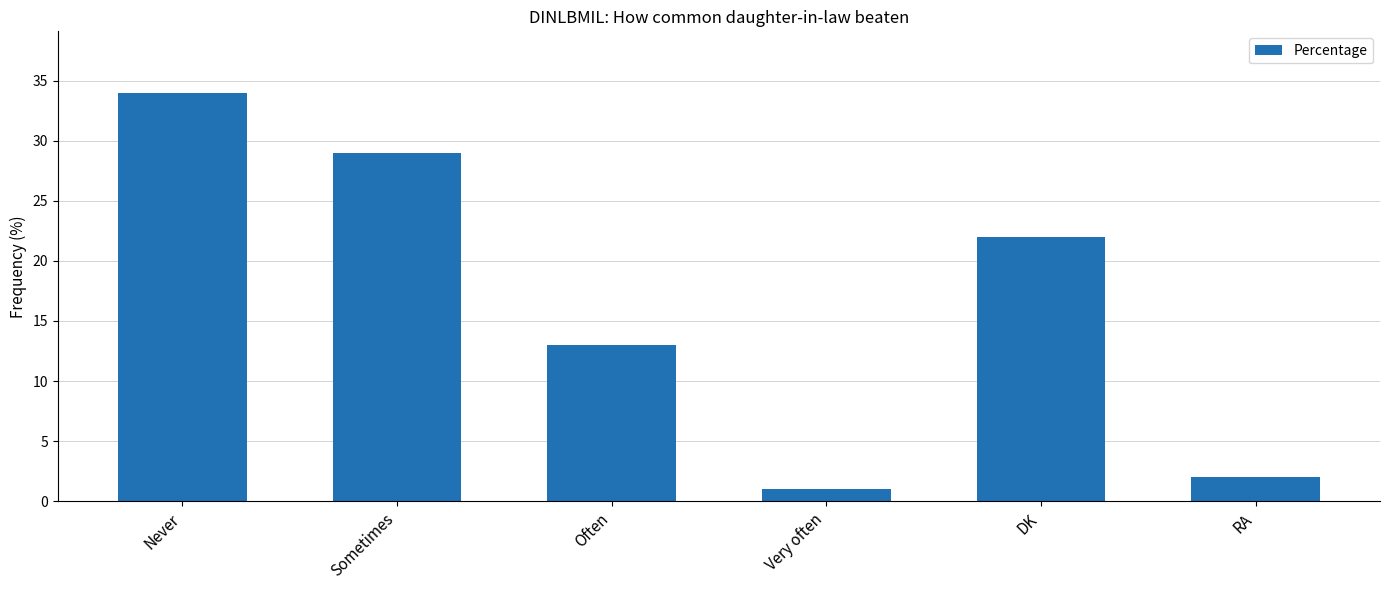

What is the difference between the second highest and second lowest values?

27